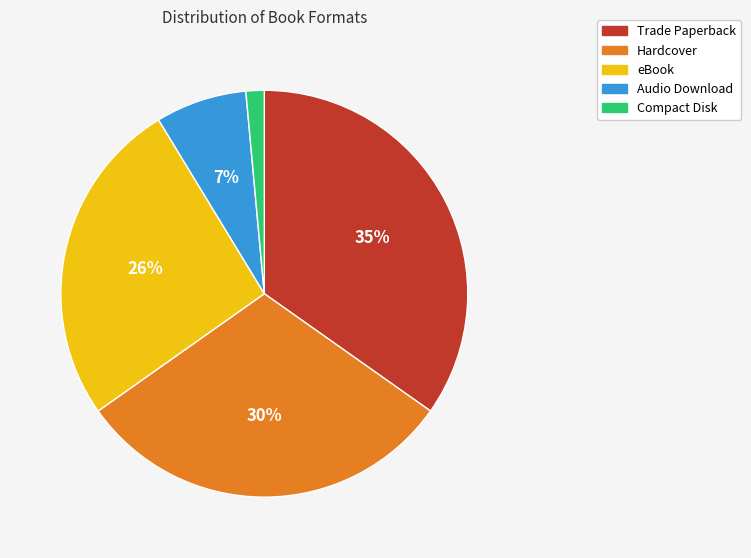

Do Hardcover and eBook together represent more than half of the pie?

Yes